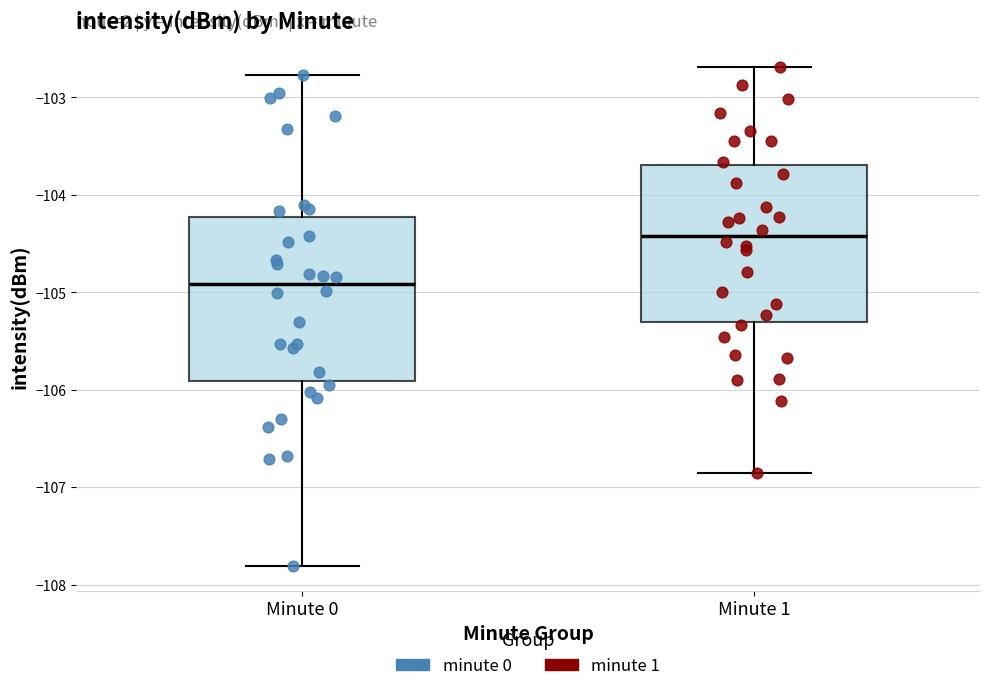

Which box's median line is the highest?

Minute 1